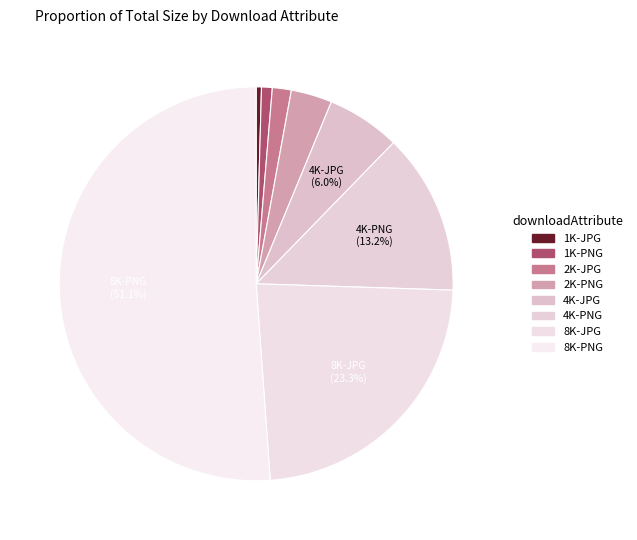

Combined, do 2K-JPG and 8K-PNG account for over 50%?

Yes